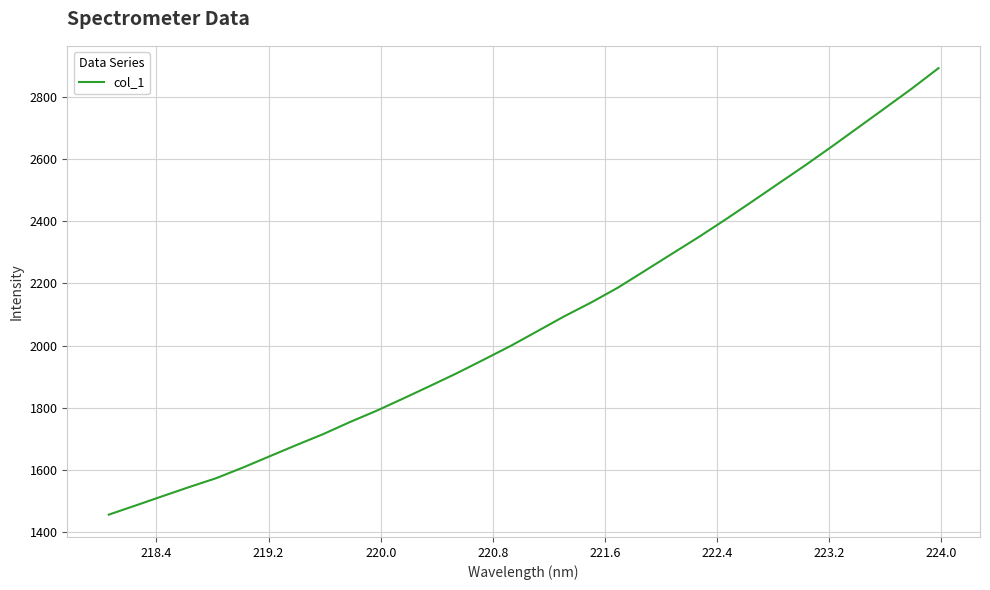

What is the difference between the maximum and minimum values?

1434.6